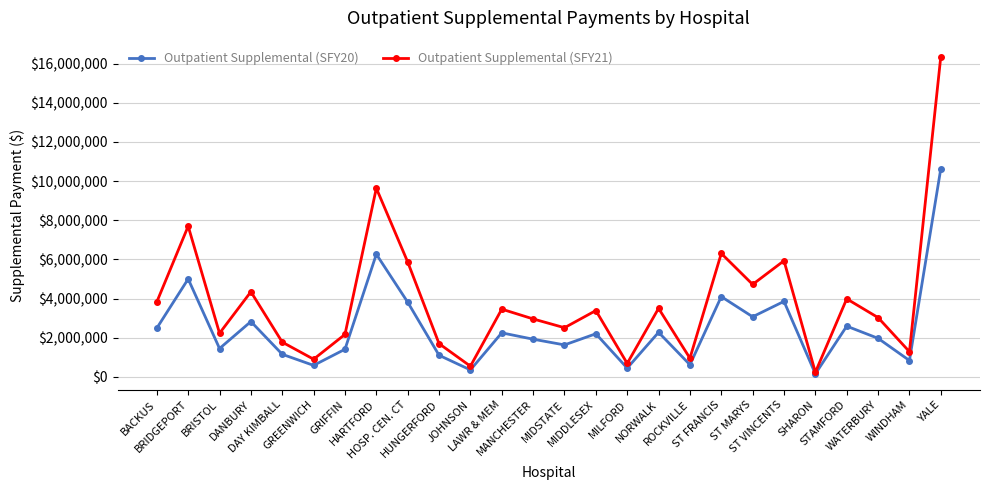

What is the difference between the Outpatient Supplemental (SFY21) values at GREENWICH and MILFORD?

214422